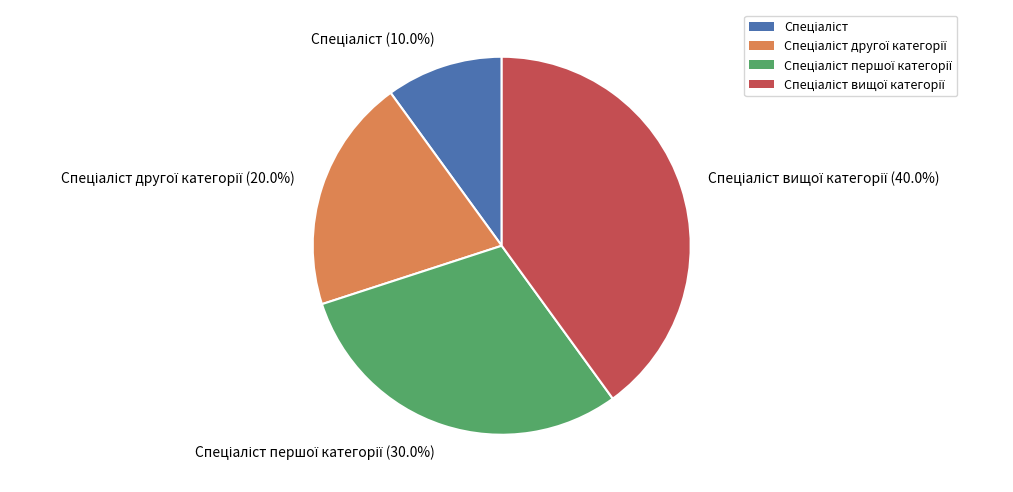

Does any single category account for the majority?

No